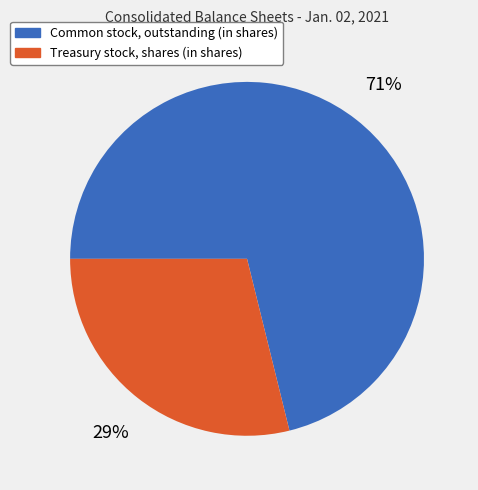

Does Common stock, outstanding (in shares) represent more than half of the total?

Yes